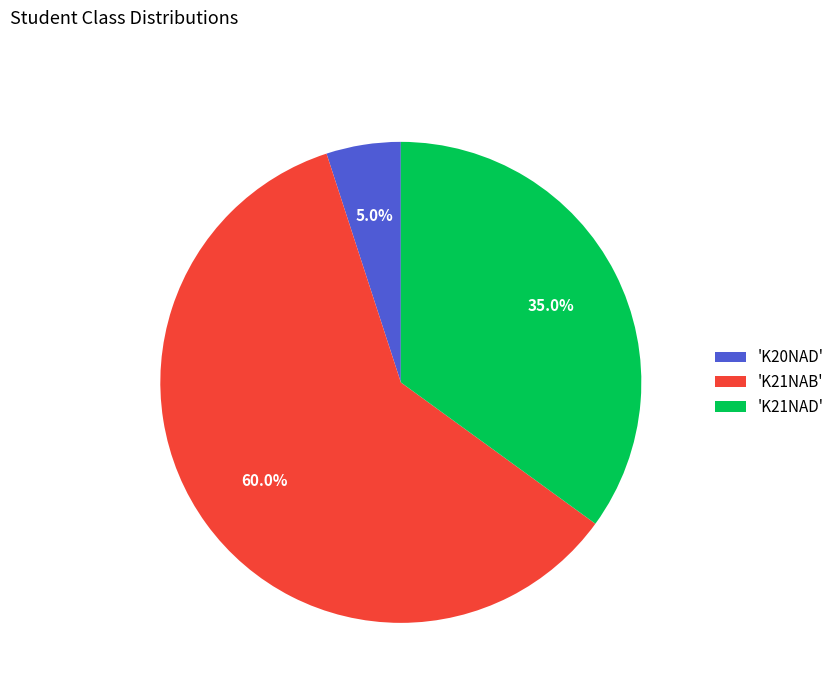

Does any single category account for the majority?

Yes